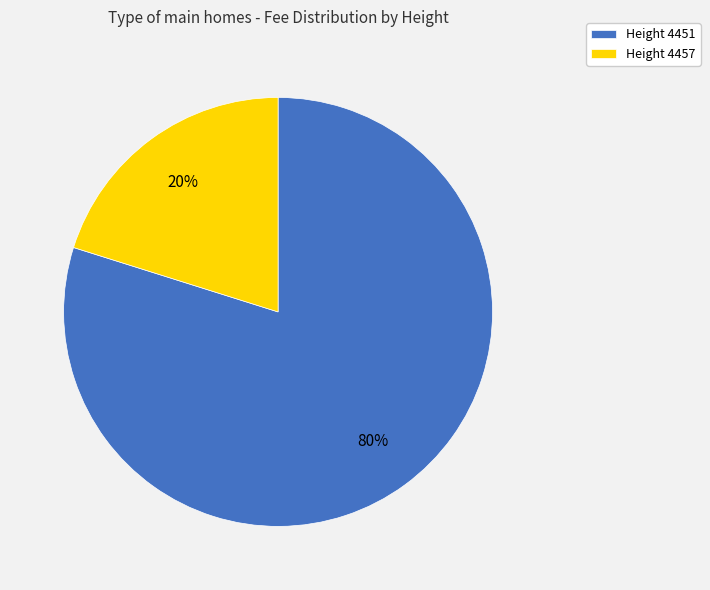

Is the sum of Height 4457 and Height 4451 greater than half?

Yes